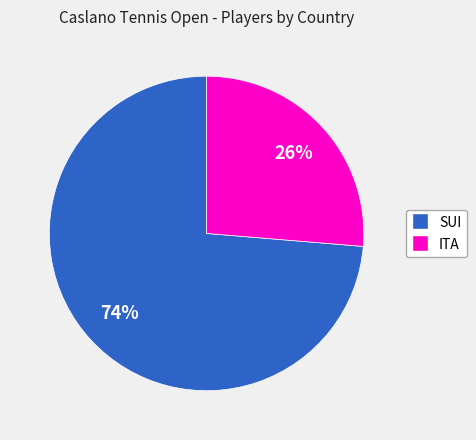

Rank the categories by value from lowest to highest.

ITA, SUI